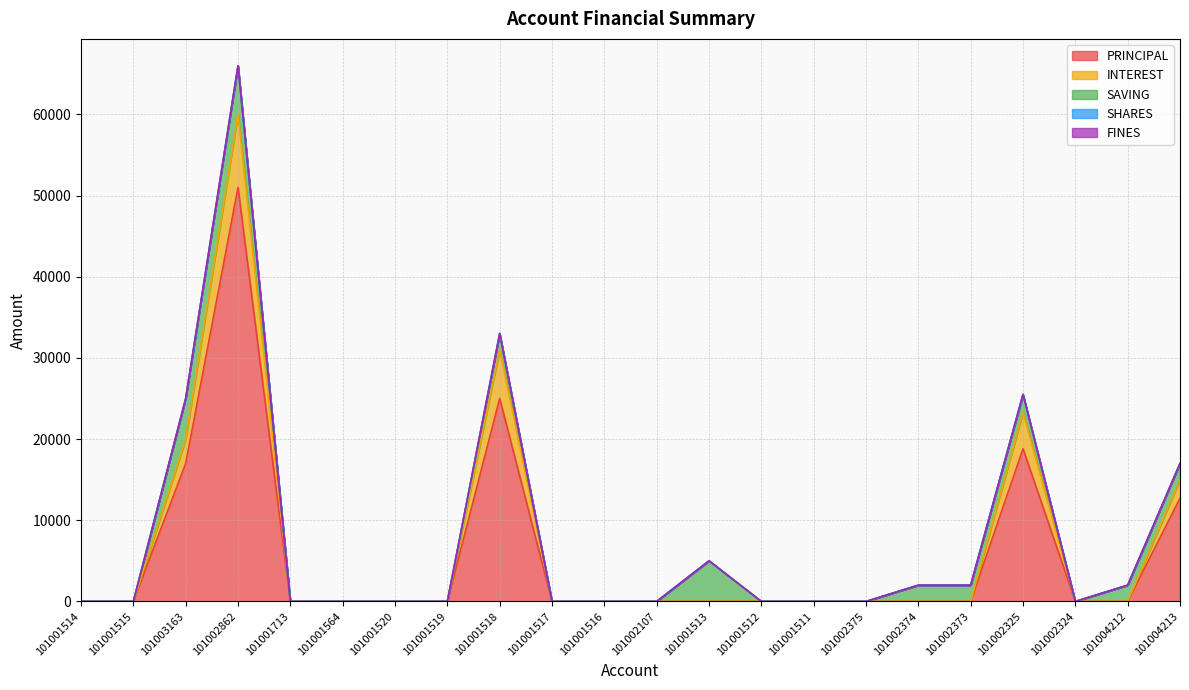

What position from the left is 101001517?

10